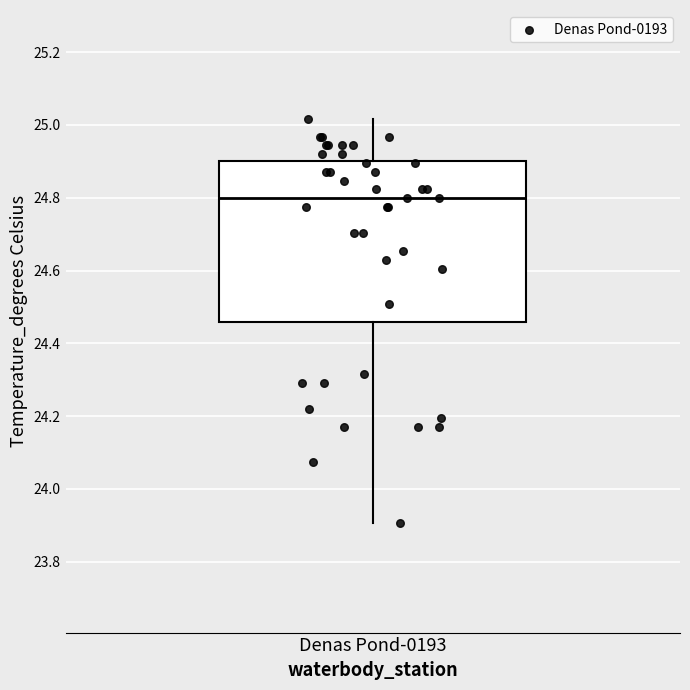

Read this box plot against the y-axis: the position of the median line, the range covered by the box, and the ends of both whiskers. The values are not printed on the chart, so give them approximately, as read against the axis.

median 24.80, box 24.46 to 24.90, whiskers 23.90 to 25.02